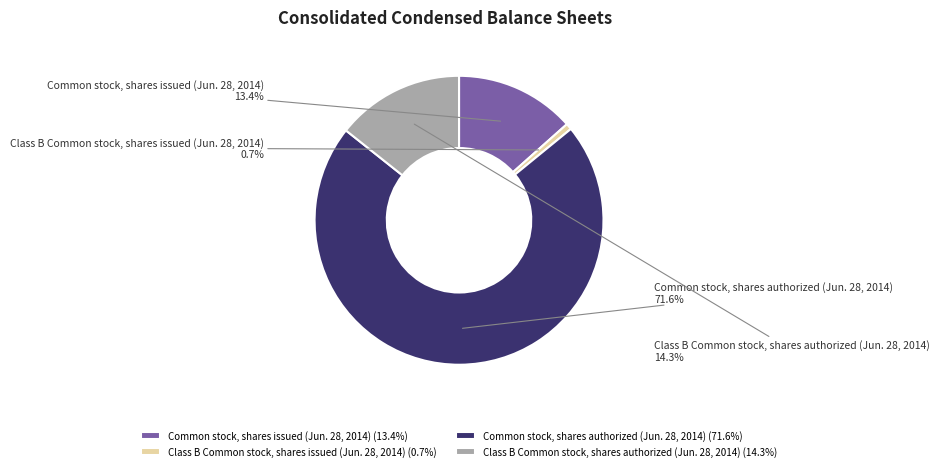

What is the smallest slice in the pie chart?

Class B Common stock, shares issued (Jun. 28, 2014)